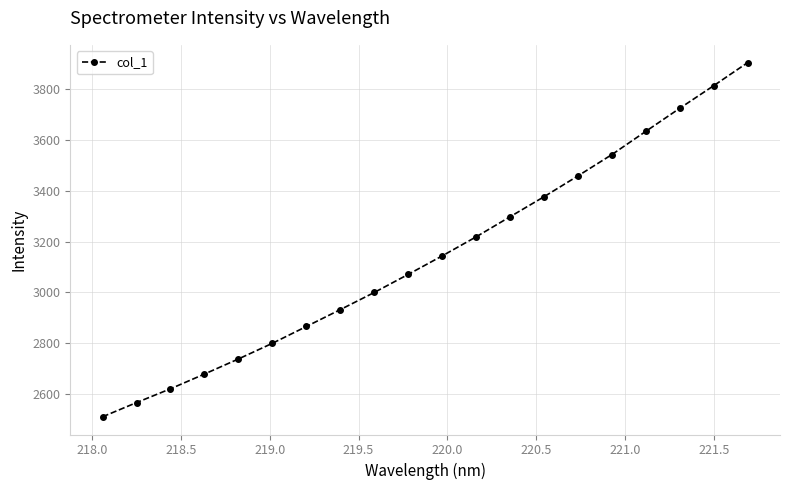

True or false: there are more than 2 points higher than both neighbors.

False